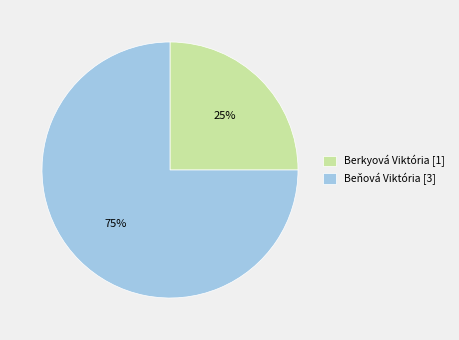

Rank the categories by value from lowest to highest.

Berkyová Viktória, Beňová Viktória